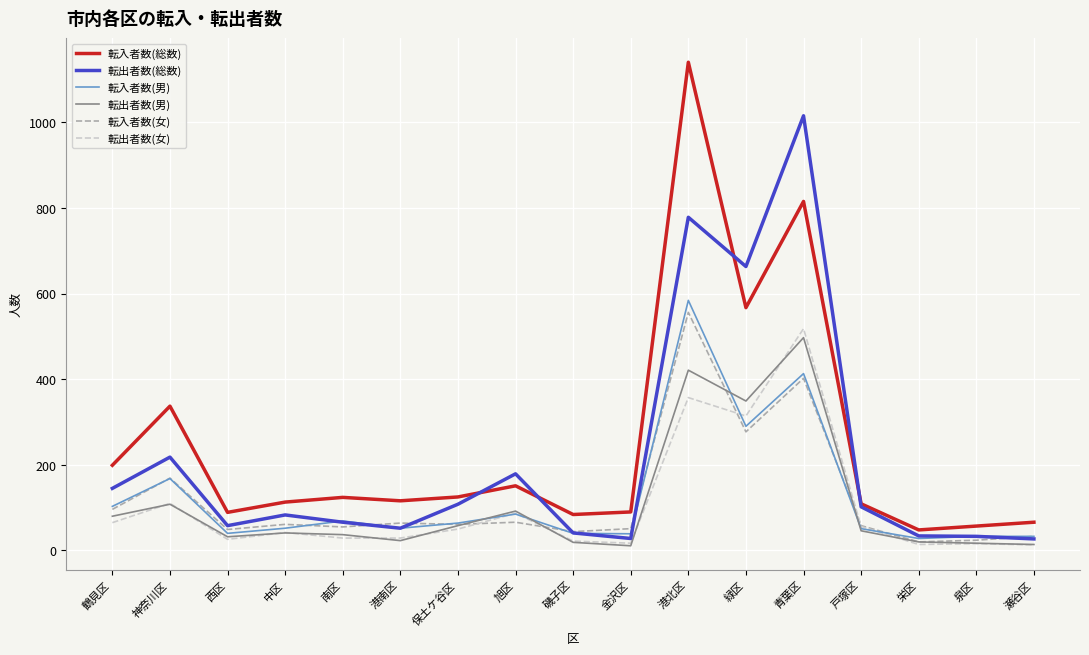

Where is the first local maximum for 転入者数(総数)?

神奈川区